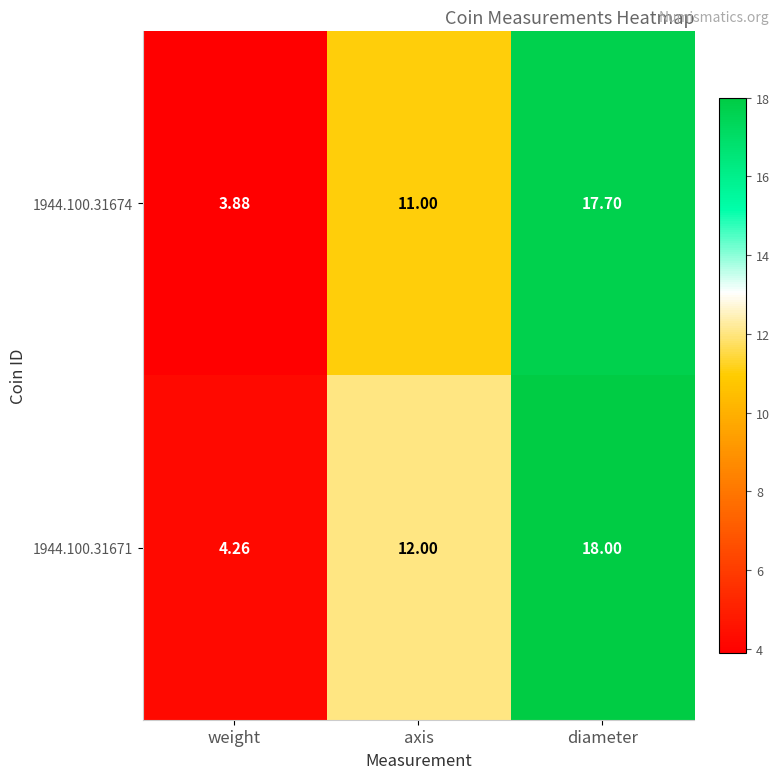

At which category is the sum across all series the highest?

diameter